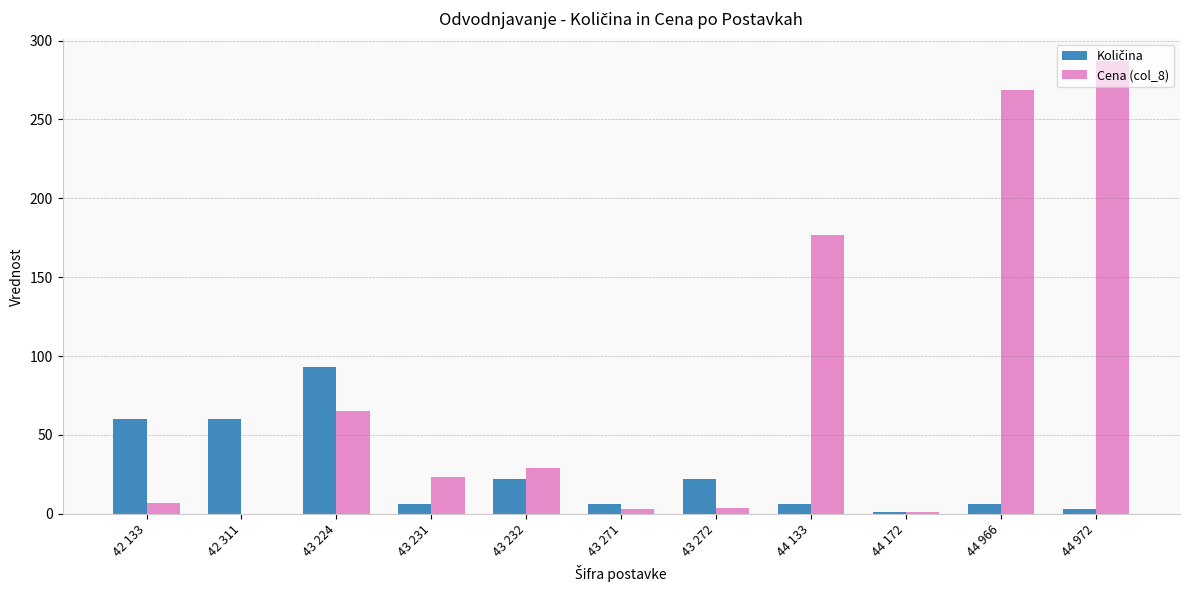

At which category is the sum across all series the highest?

44 972